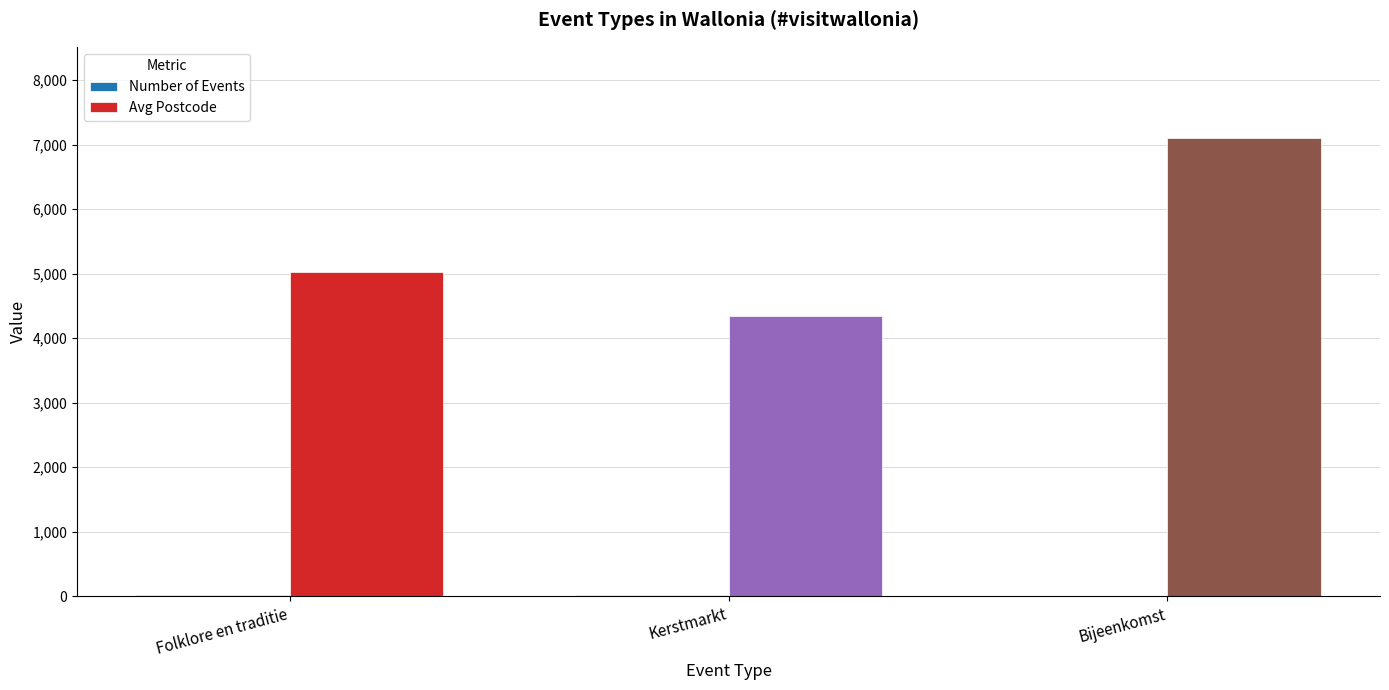

Where is Avg Postcode nearest to the value 5720?

Folklore en traditie